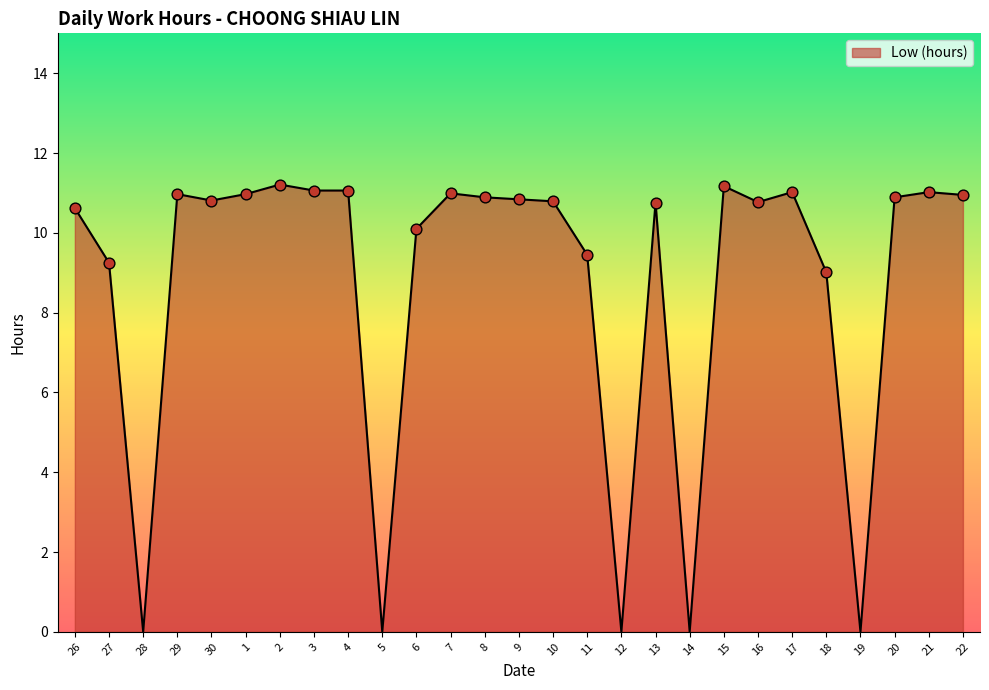

What is the change in value from 29 to 11?

-1.5